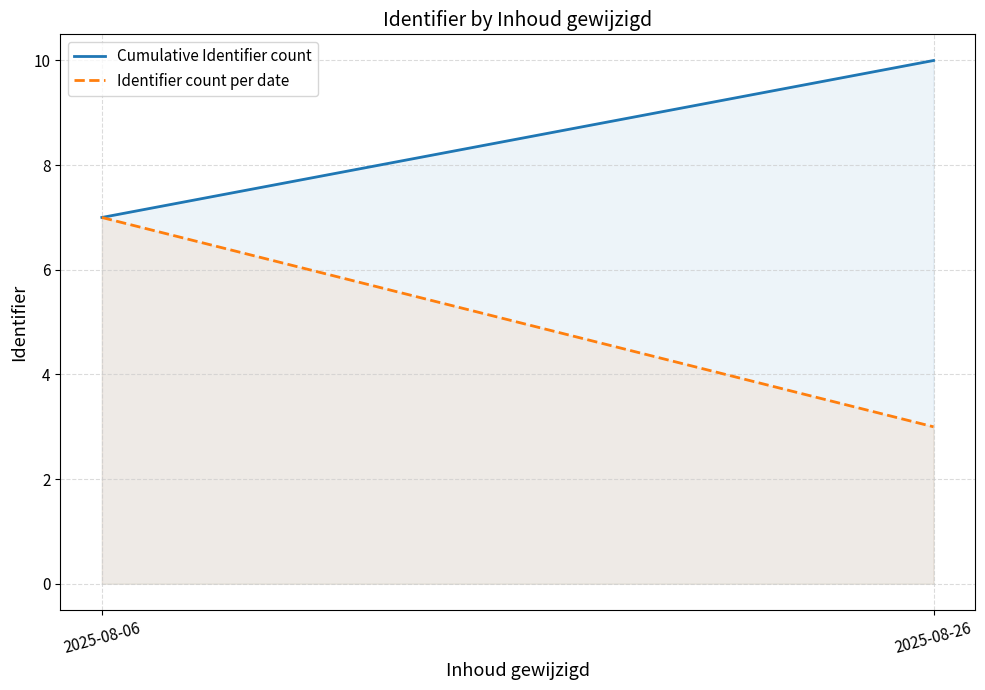

At which category is the sum across all series the highest?

2025-08-06